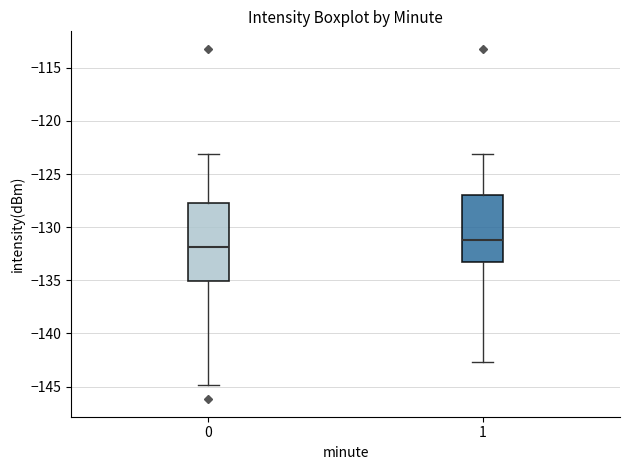

Reading left to right, read every box against the y-axis: the position of its median line, the range the box covers, and the ends of its whiskers. The values are not printed on the chart, so give them approximately, as read against the axis.

0: median -132.0, box -135.0 to -128.0, whiskers -145.0 to -123.0
1: median -131.0, box -133.5 to -127.0, whiskers -142.5 to -123.0